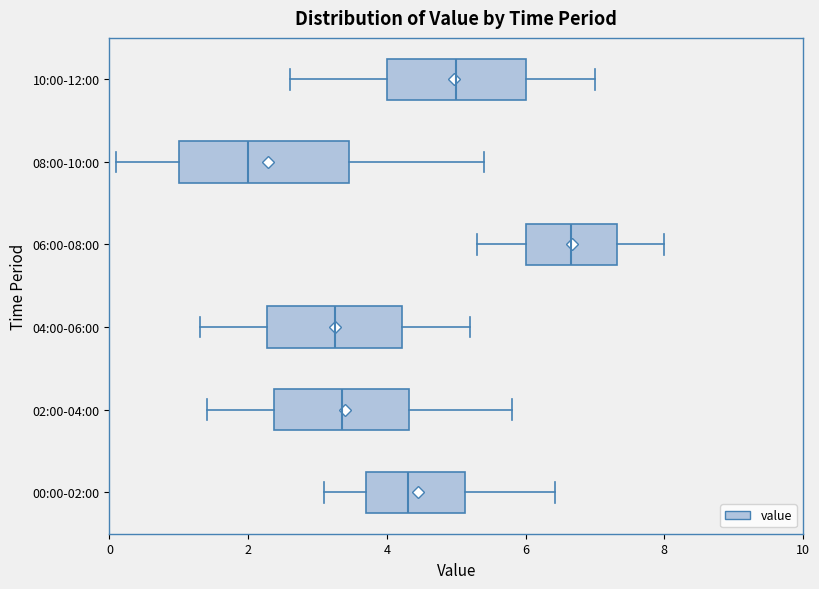

Where does the median line of the box for 10:00-12:00 sit on the x-axis? The values are not printed on the chart, so give them approximately, as read against the axis.

5.0